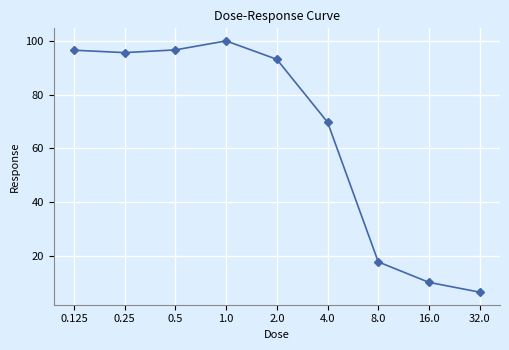

At which category does the chart reach its peak across all series?

1.0